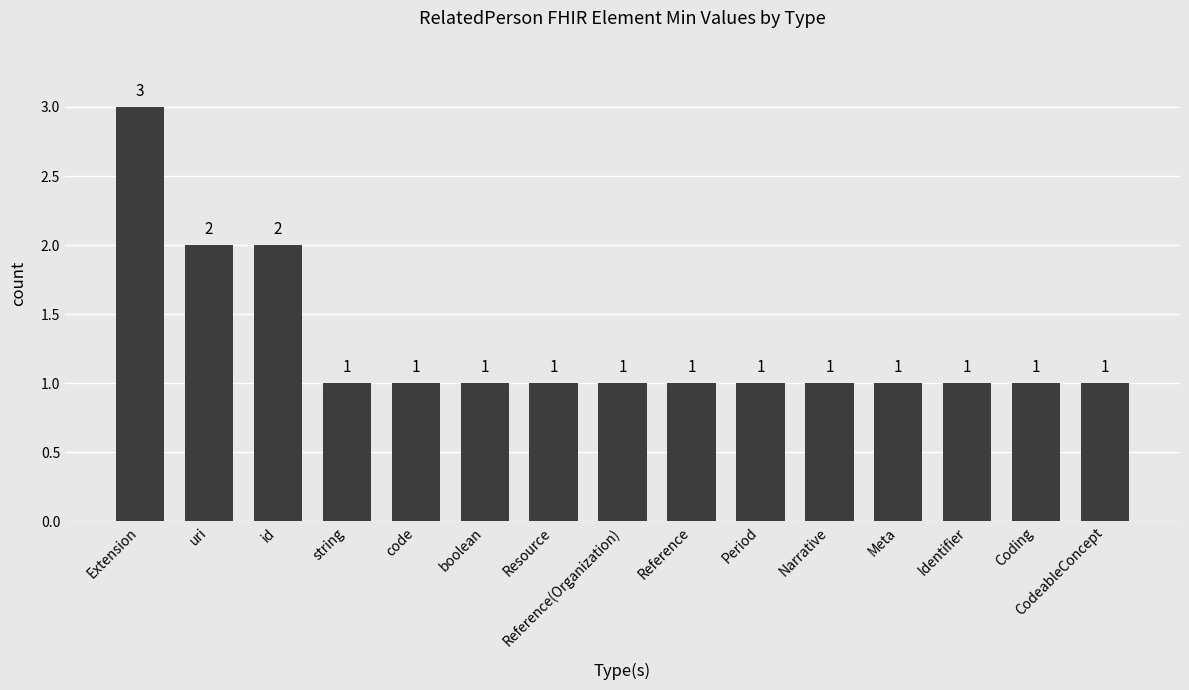

Reading left to right, what are all the values shown in this chart?

Extension=3	uri=2	id=2	string=1	code=1	boolean=1	Resource=1	Reference(Organization)=1	Reference=1	Period=1	Narrative=1	Meta=1	Identifier=1	Coding=1	CodeableConcept=1